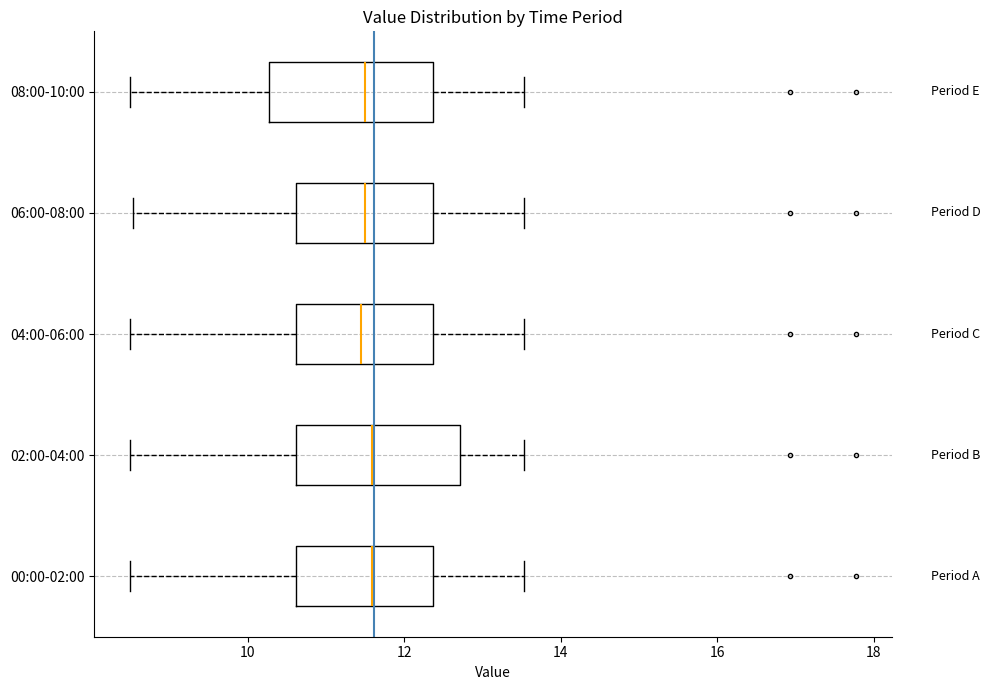

Reading bottom to top, transcribe this box plot: for each box, give where its median line is, the range the box spans, and where its two whiskers end, as read against the x-axis. The values are not printed on the chart, so give them approximately, as read against the axis.

00:00-02:00: median 11.6, box 10.6 to 12.4, whiskers 8.6 to 13.6
02:00-04:00: median 11.6, box 10.6 to 12.8, whiskers 8.6 to 13.6
04:00-06:00: median 11.4, box 10.6 to 12.4, whiskers 8.6 to 13.6
06:00-08:00: median 11.6, box 10.6 to 12.4, whiskers 8.6 to 13.6
08:00-10:00: median 11.6, box 10.2 to 12.4, whiskers 8.6 to 13.6